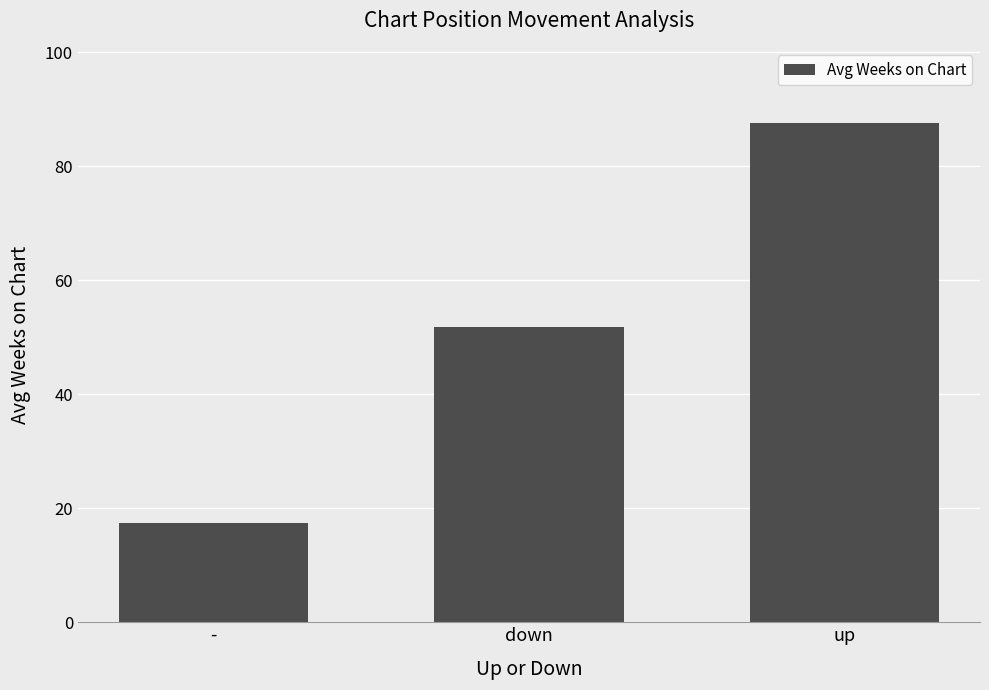

What is the change in value from - to up?

+70.2